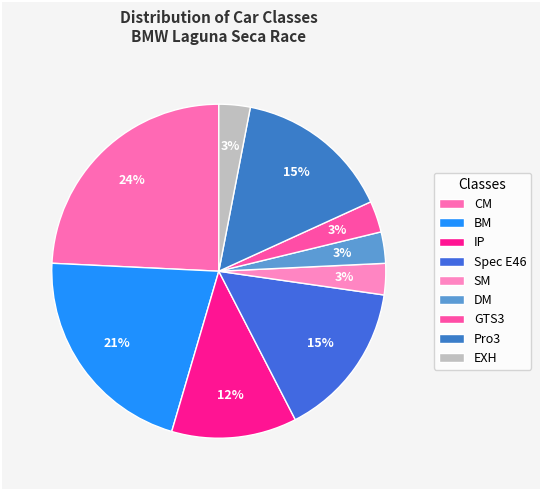

How many segments does this pie chart have?

9